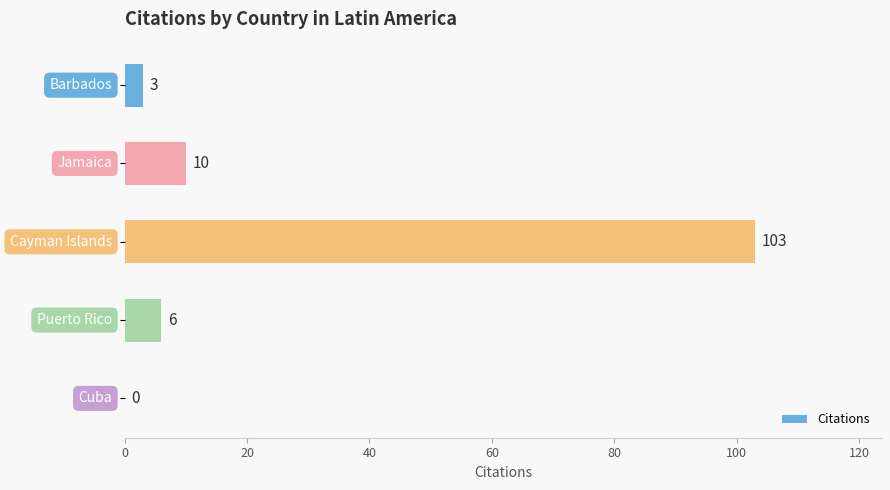

What is the sum of all values?

122